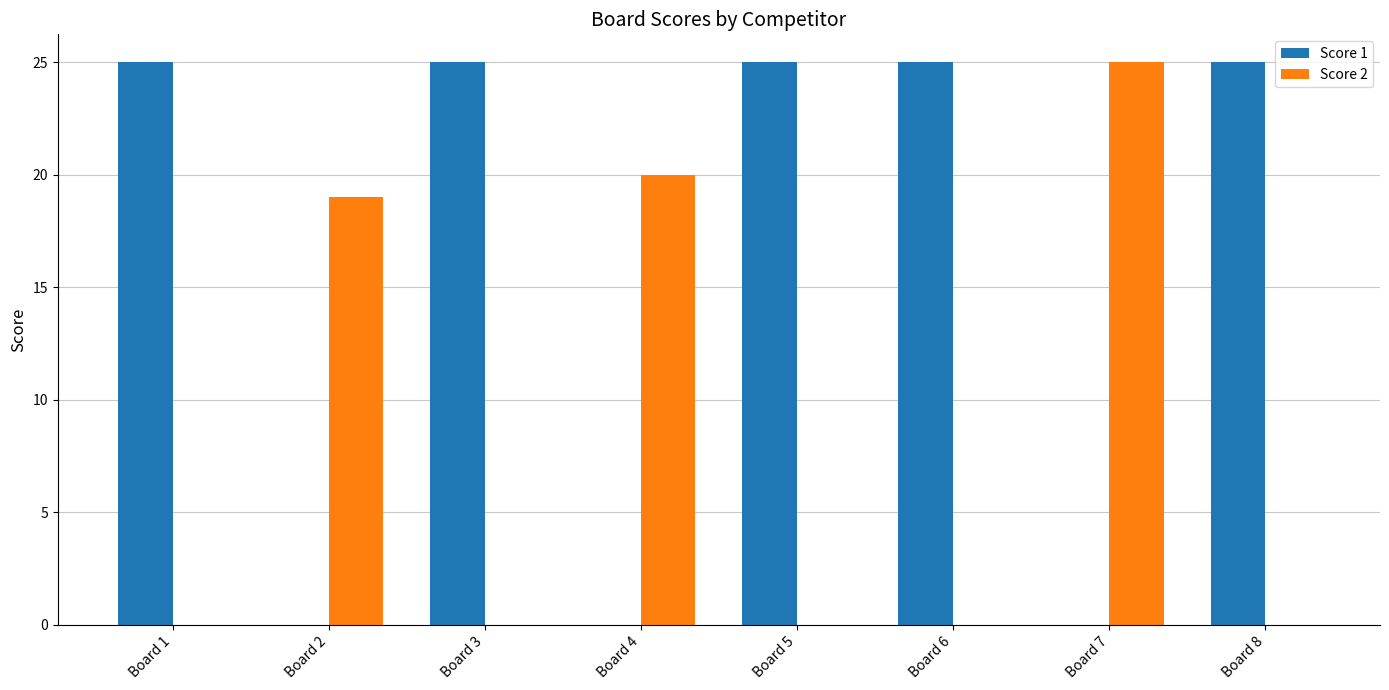

Is it true that Score 1 equals 25 at Board 8?

True